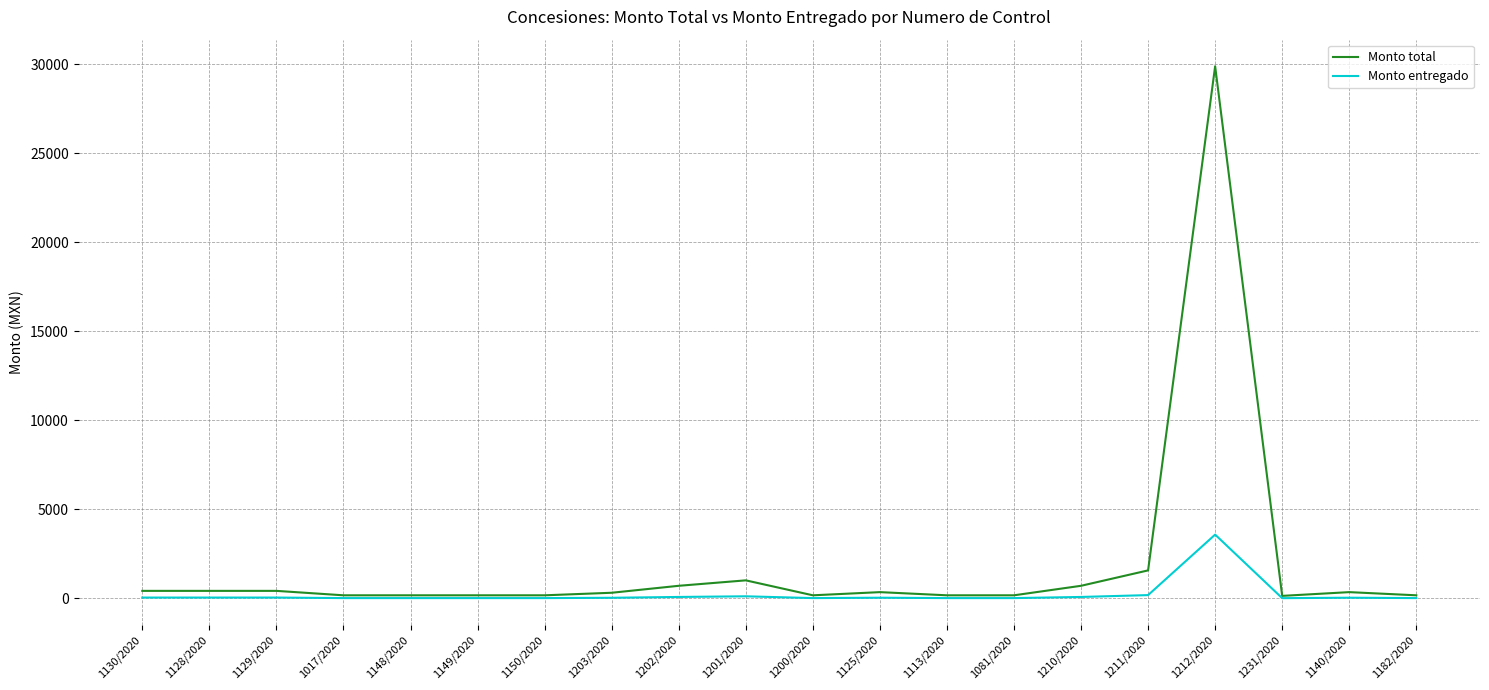

Which category has the highest value across all series?

1212/2020